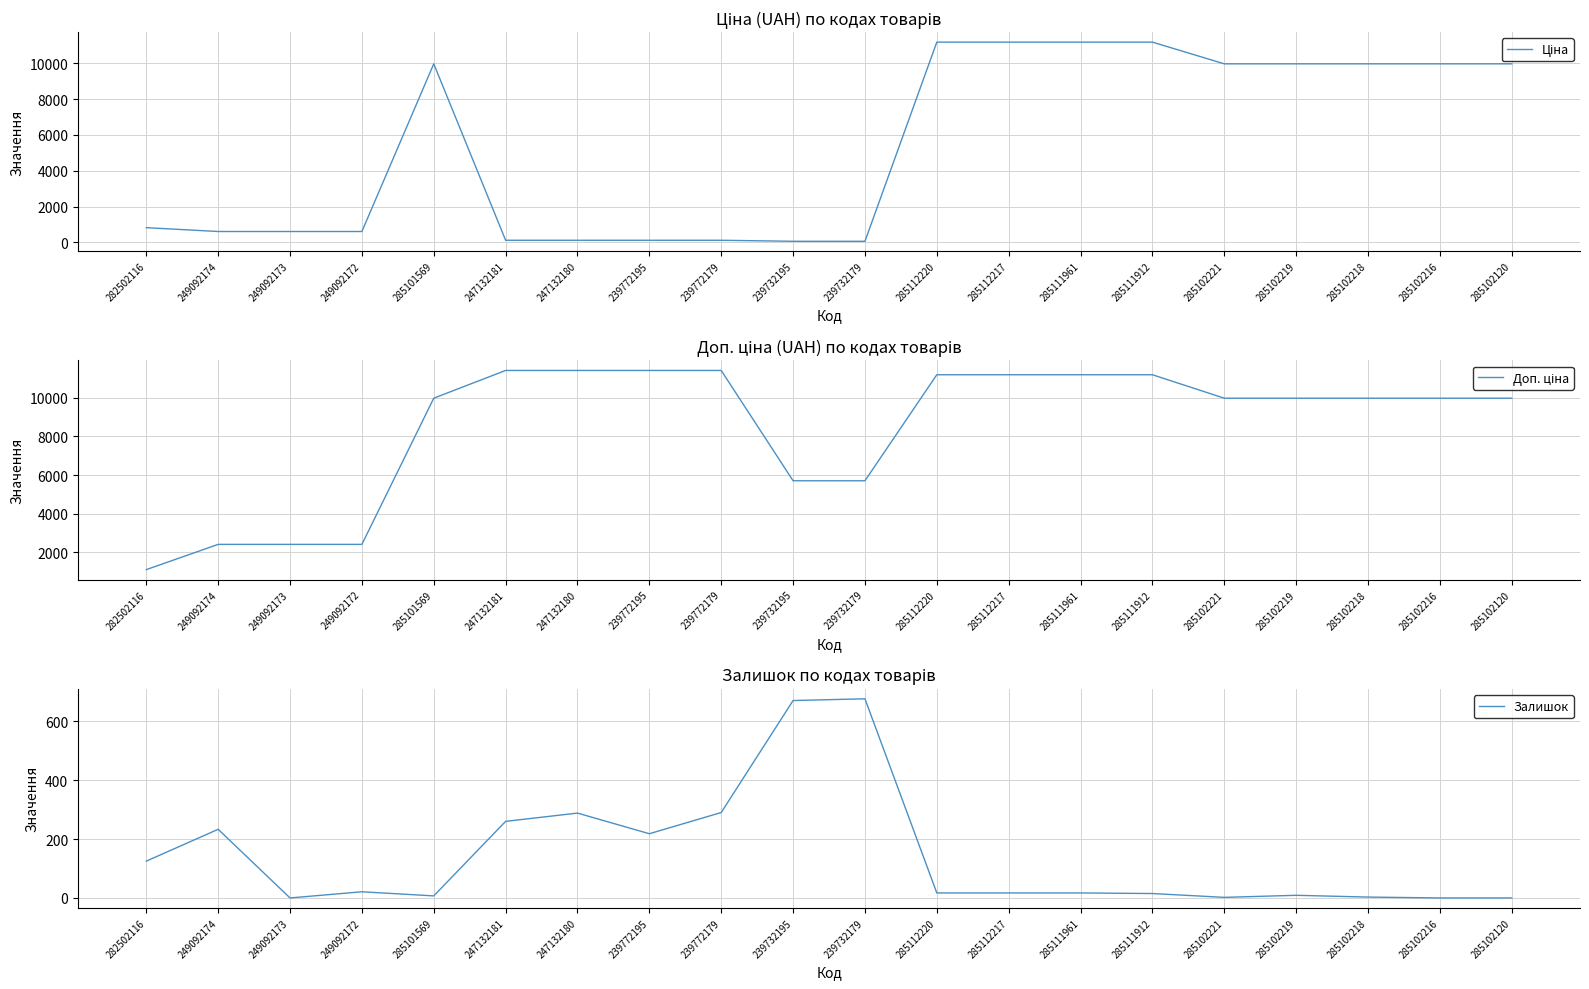

Is this an area chart (filled region under the line)?

No